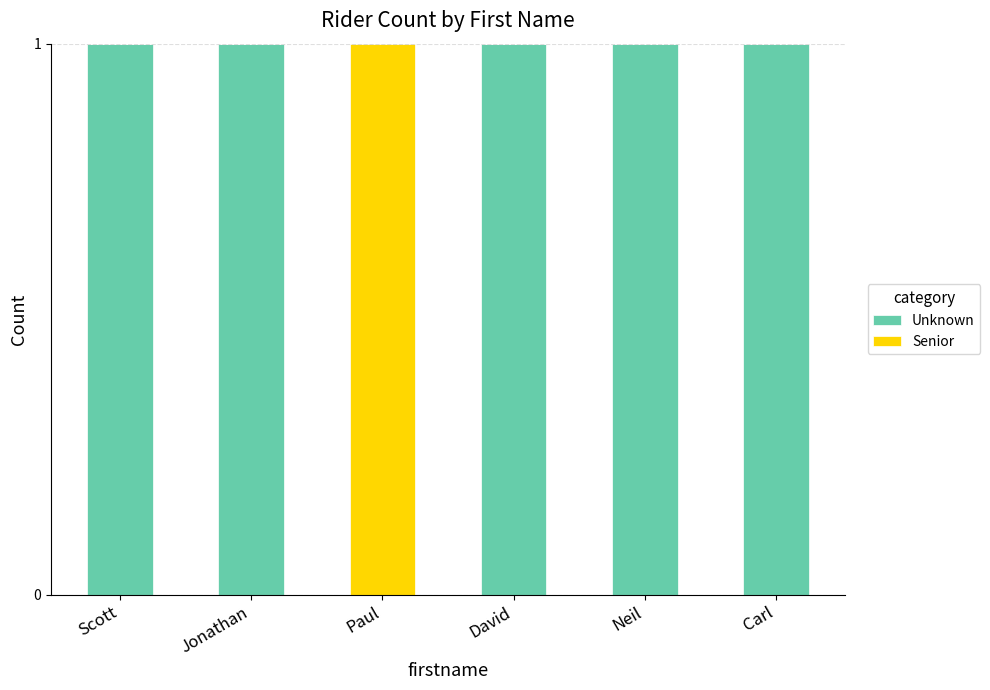

What is the highest value of the Unknown series?

1